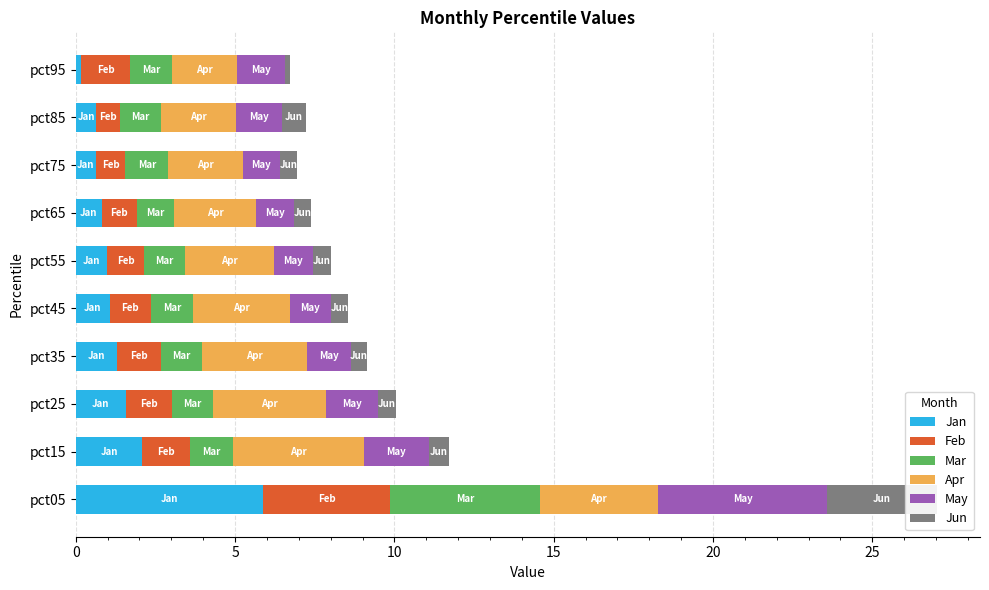

What is the greatest value displayed?

5.9